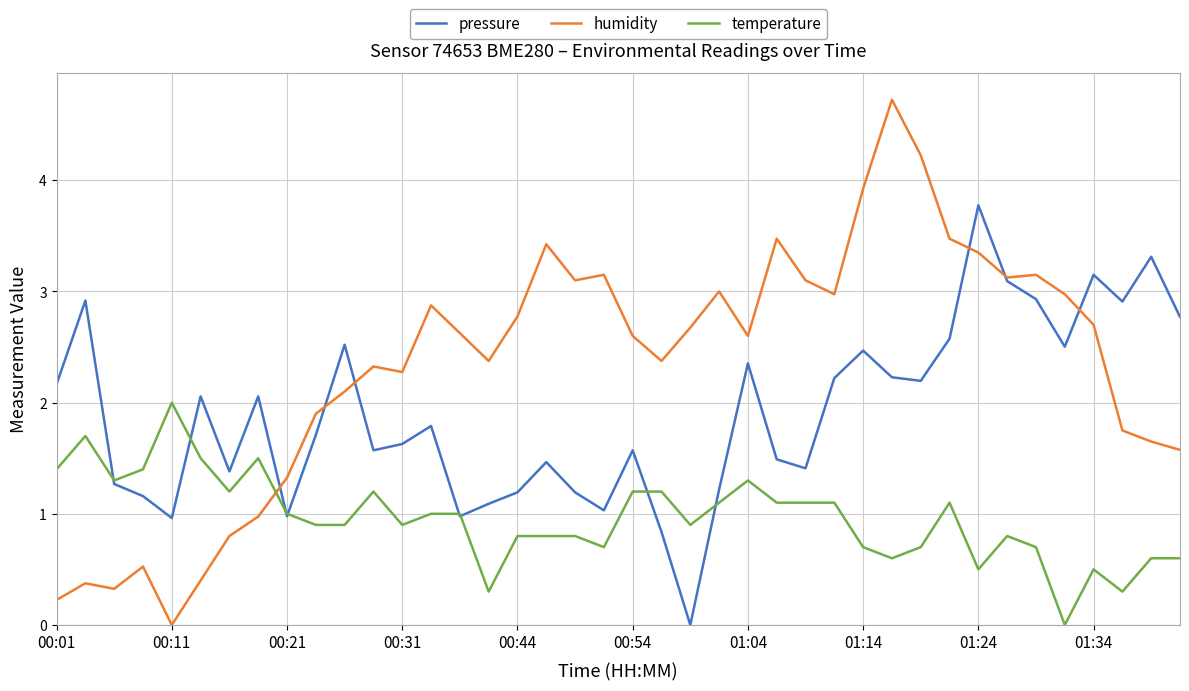

Which series has the largest total across all categories?

humidity